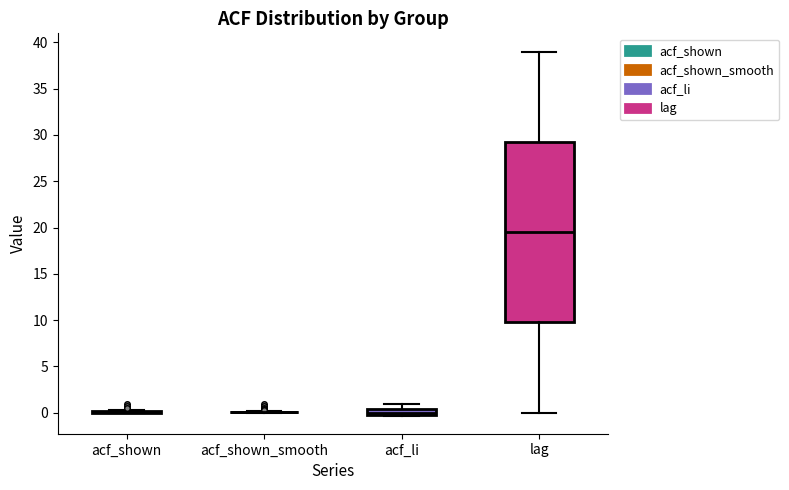

Which box is the tallest, from its lower edge to its upper edge?

lag